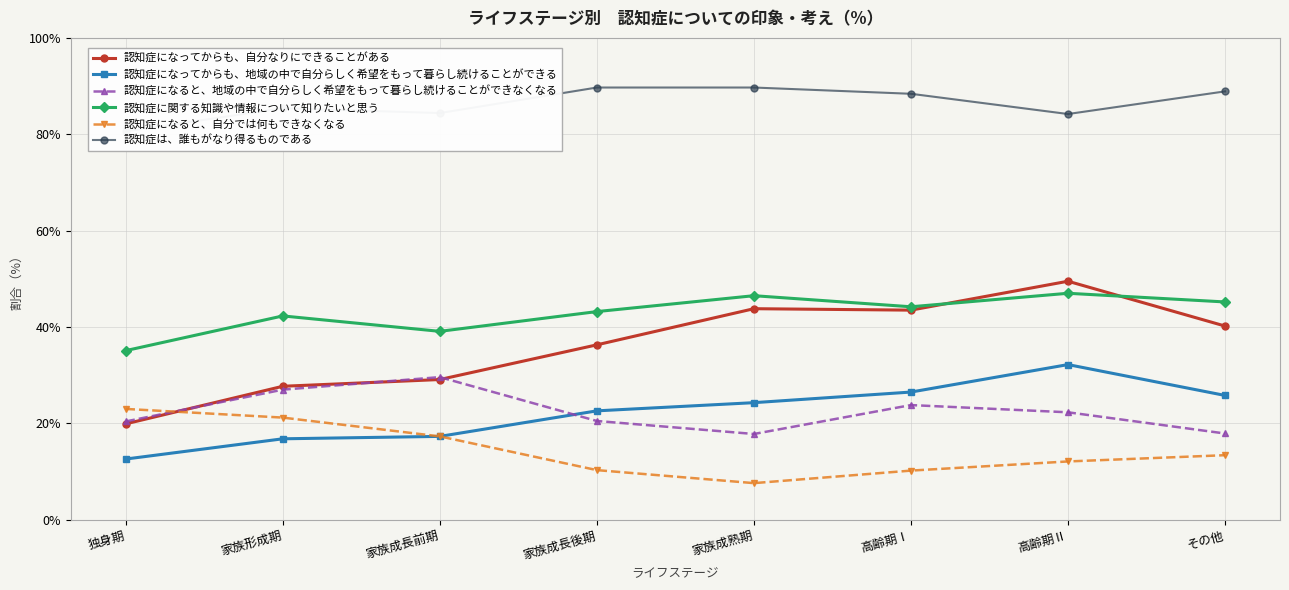

At which label does 認知症になると、地域の中で自分らしく希望をもって暮らし続けることができなくなる reach its minimum?

家族成熟期